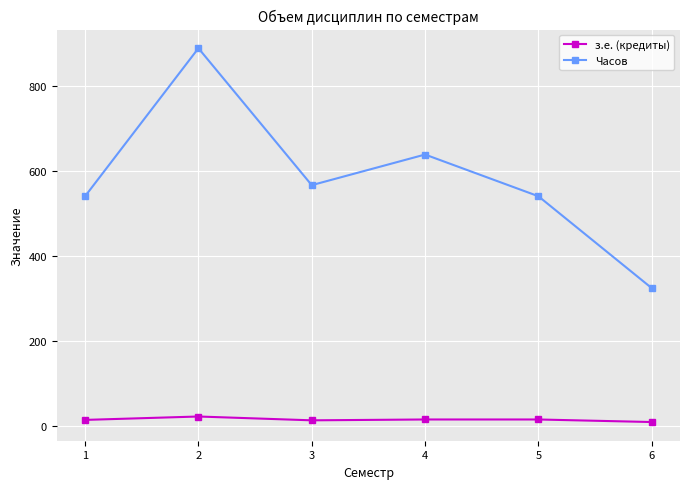

The value of Часов at 4 is 638. True or false?

True